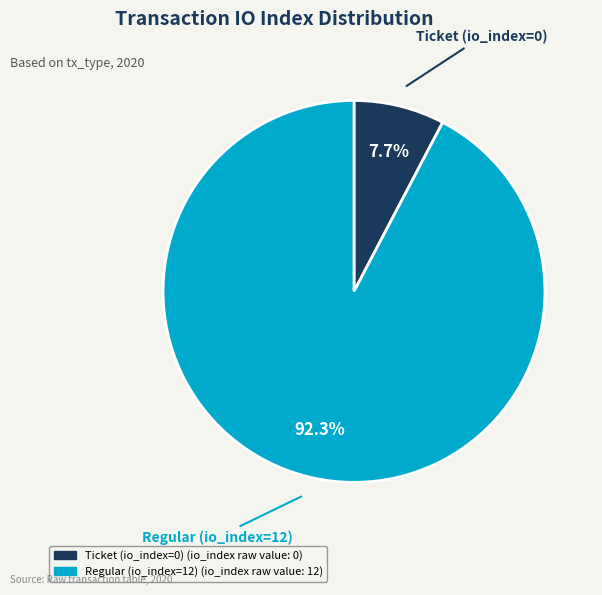

What is the smallest slice in the pie chart?

Ticket (io_index=0)